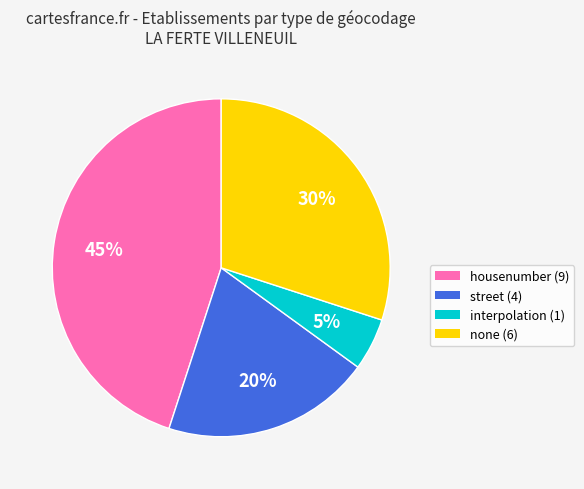

To the nearest percent, what is the difference between the largest and smallest slice percentages?

40%